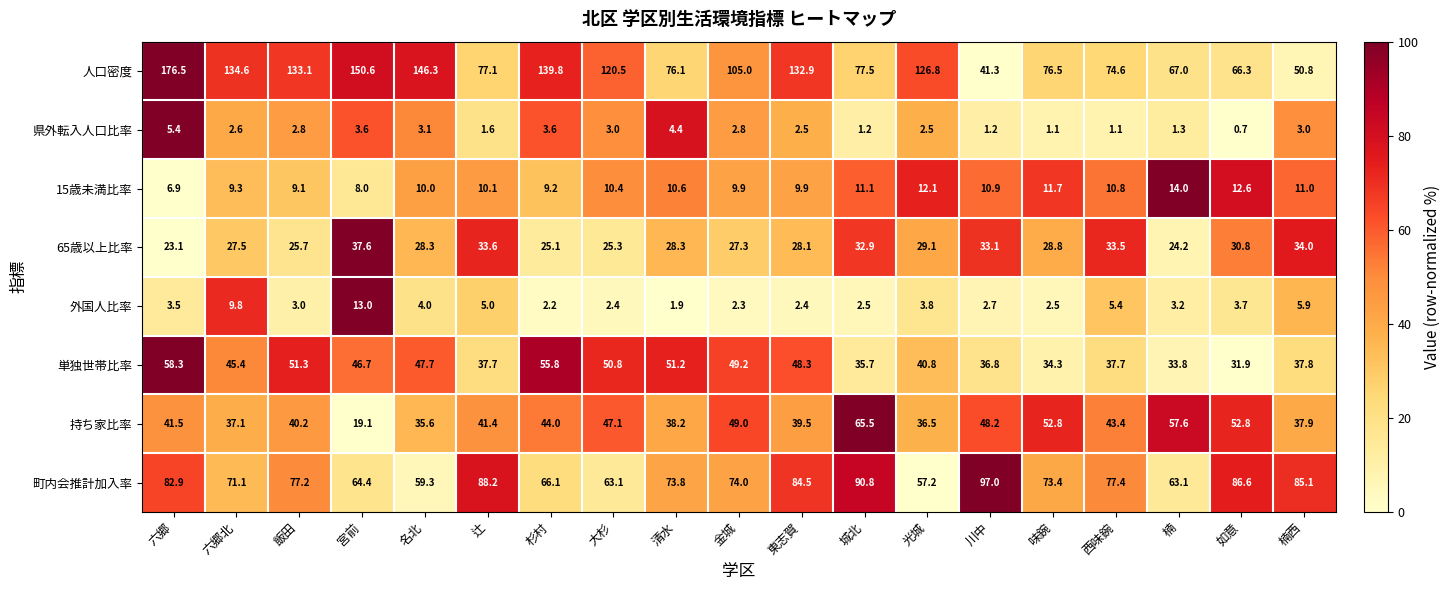

Is the value of 単独世帯比率 at 飯田 greater than the value of 15歳未満比率 at 六郷北?

Yes